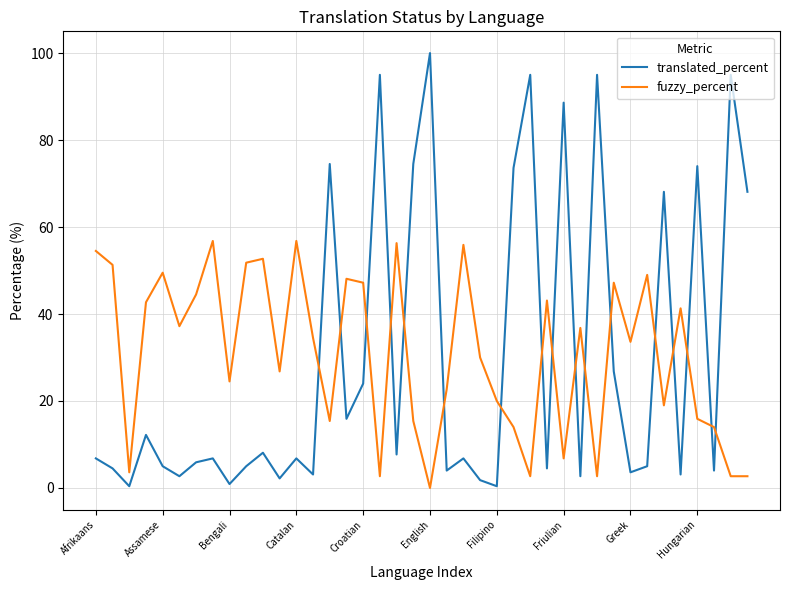

What is the difference between the maximum and minimum values in the translated_percent series?

99.6